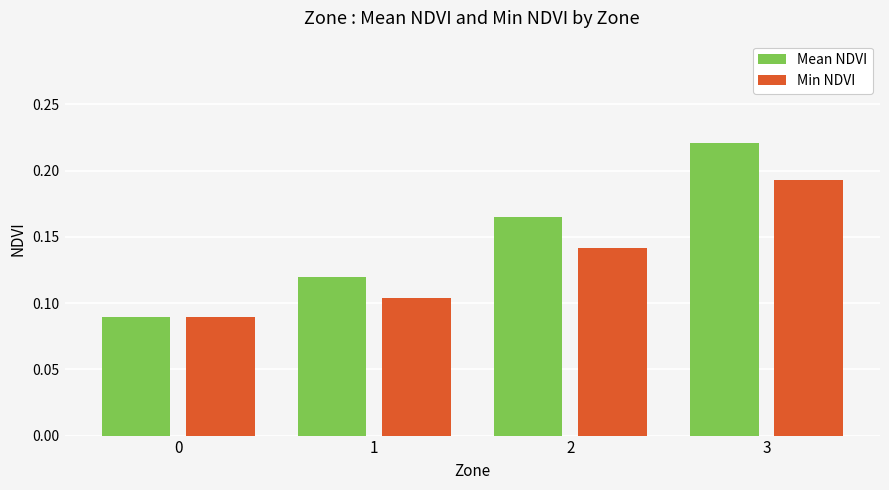

List the labels in order of Mean NDVI value, smallest first.

0, 1, 2, 3